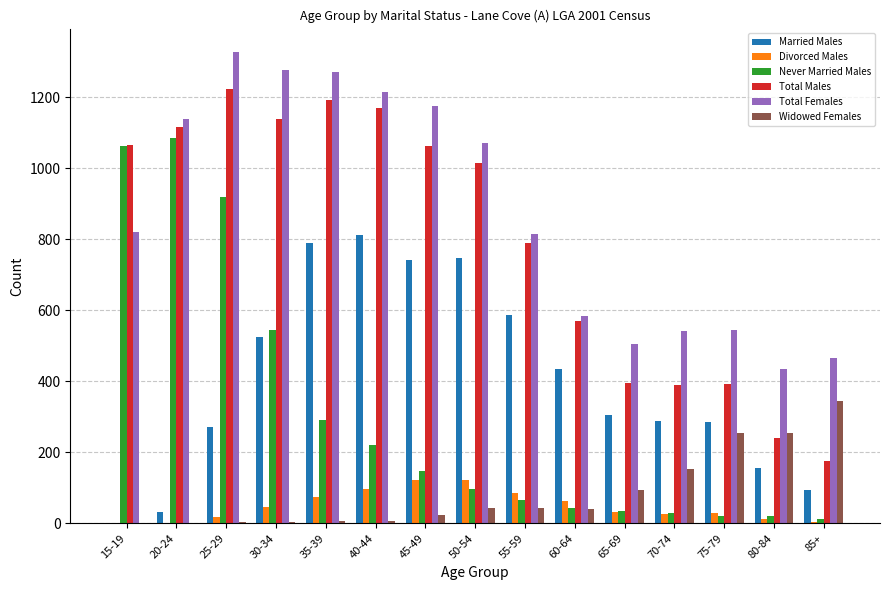

Is it true that Never Married Males equals 1085 at 20-24?

True